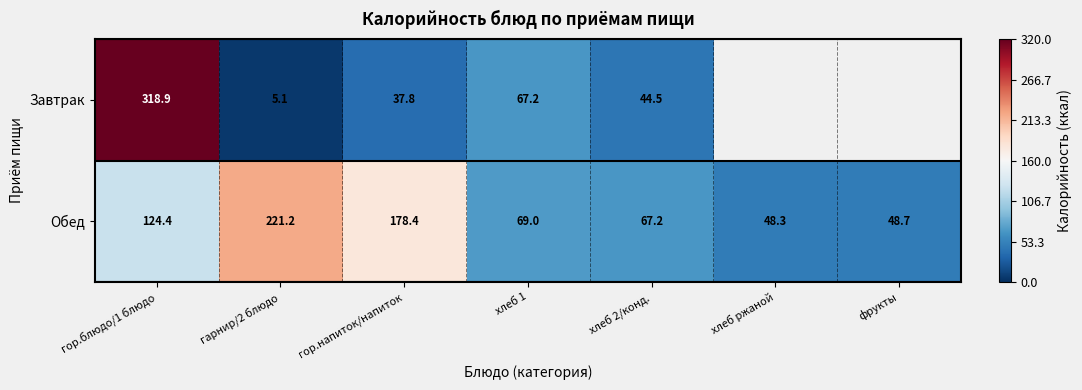

Which series changed the most between гор.напиток/напиток and хлеб 1?

Обед